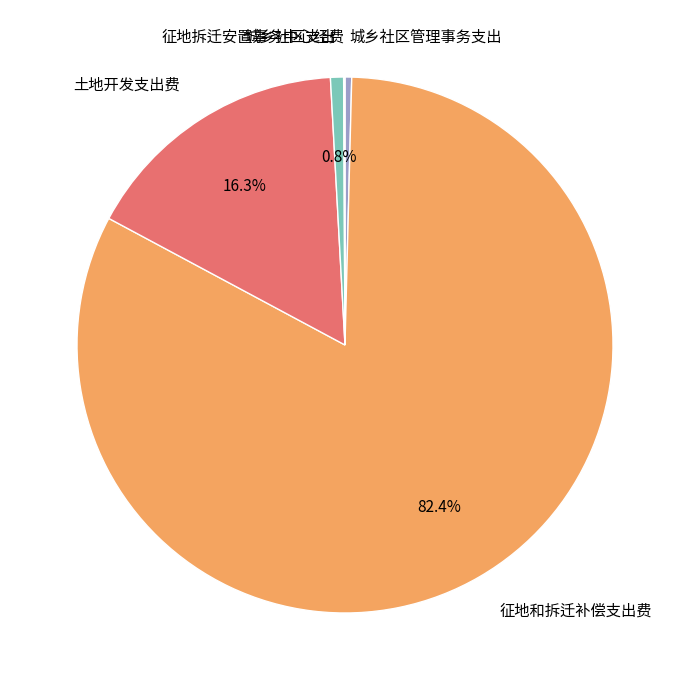

To the nearest percent, what is the difference between the 城乡社区支出 and 土地开发支出费 slice percentages?

16%